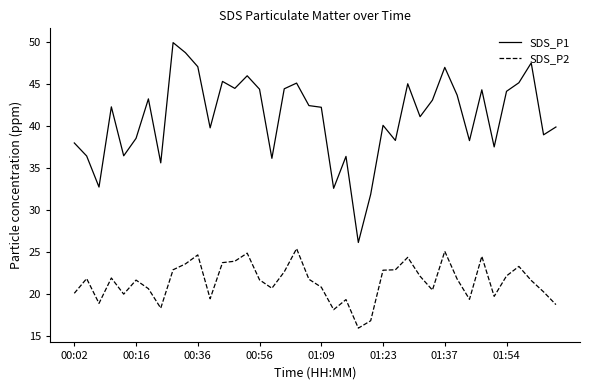

What is the greatest value displayed?

50.0